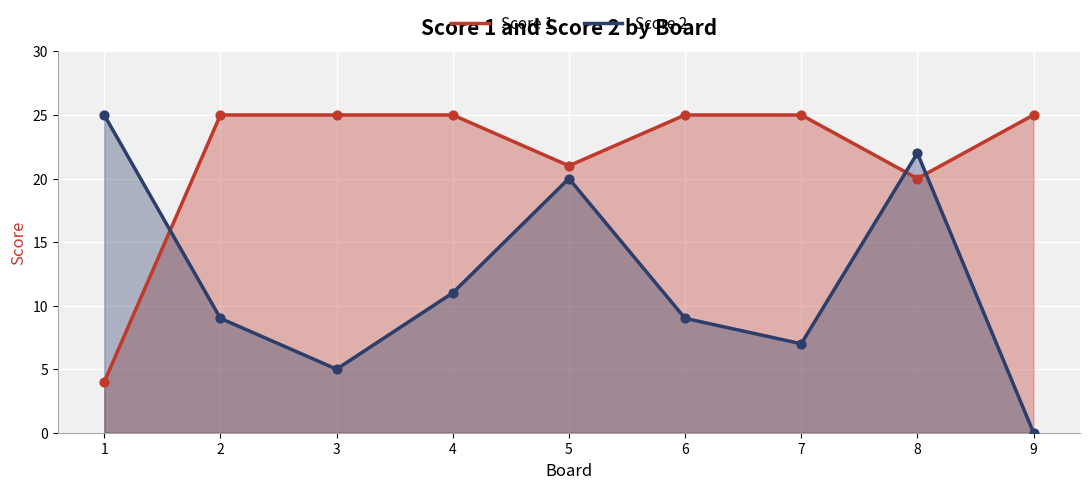

Which series has the largest total across all categories?

Score 1